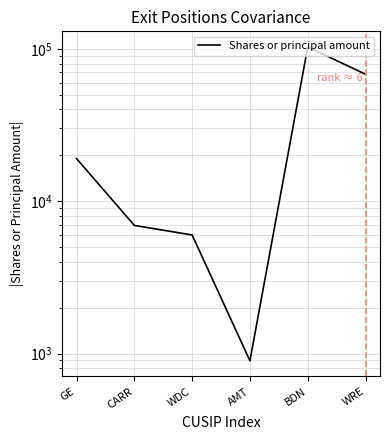

What is the label of the 6th point from the left?

WRE